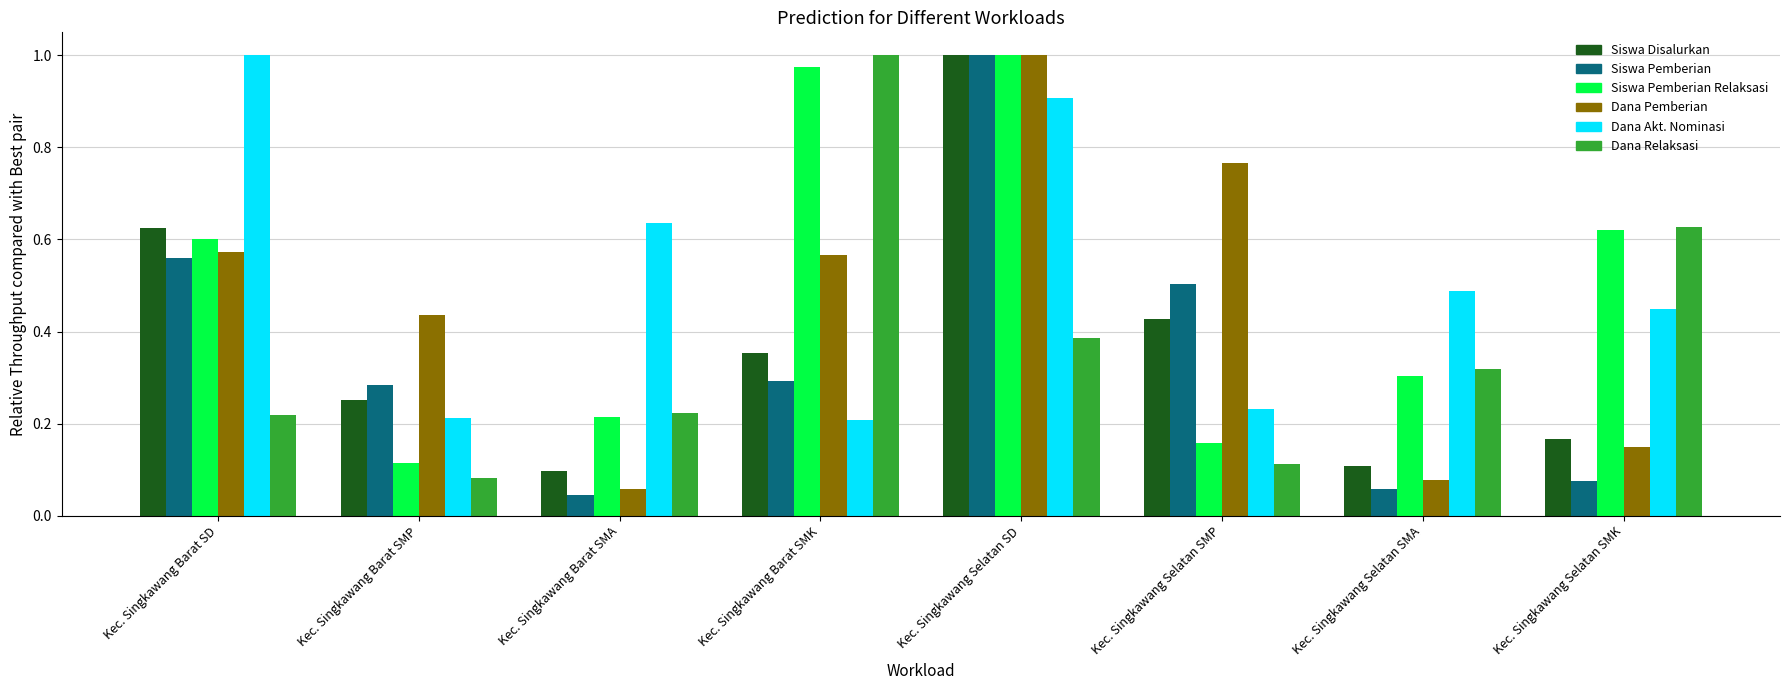

True or false: Siswa Disalurkan has a value of 0.8 at Kec. Singkawang Barat SD.

False